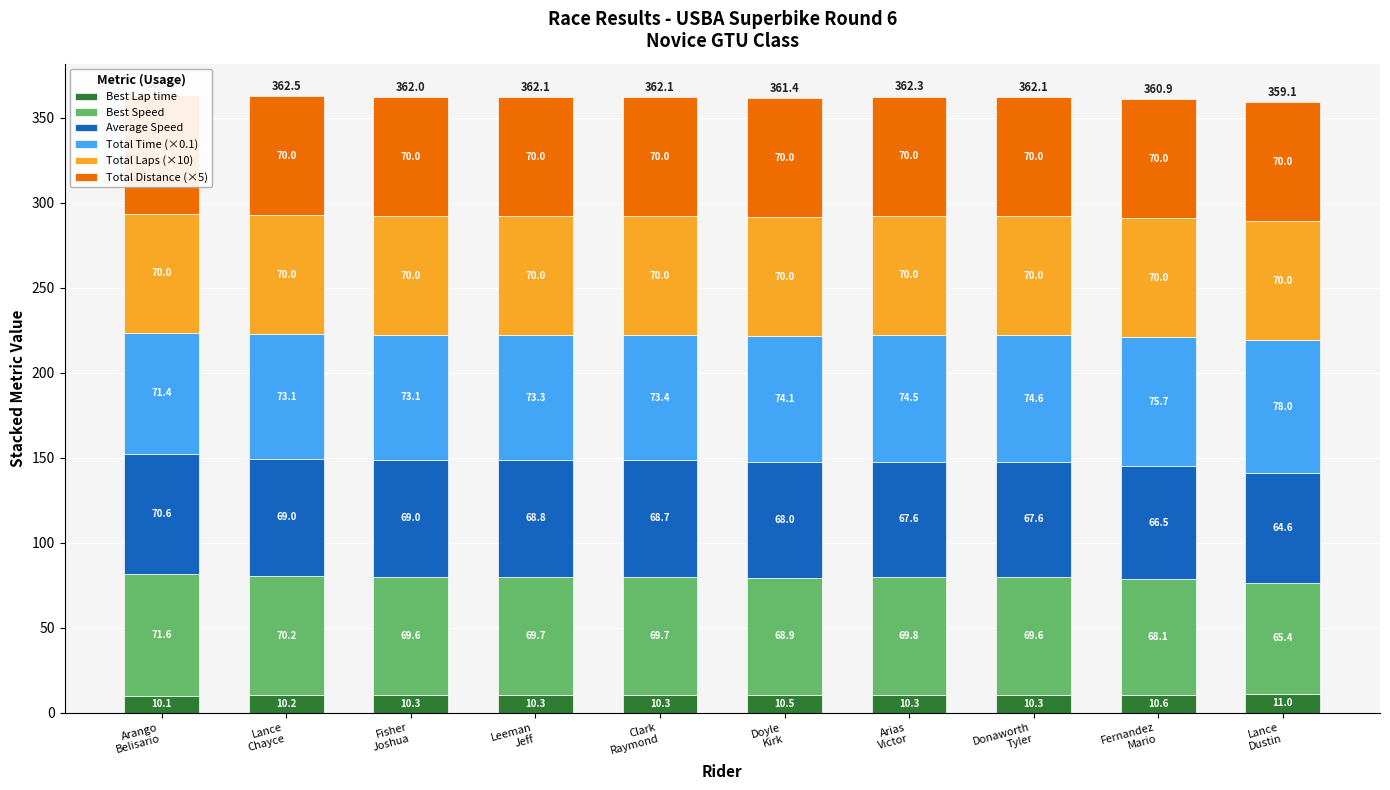

How many bars are there in total?

60